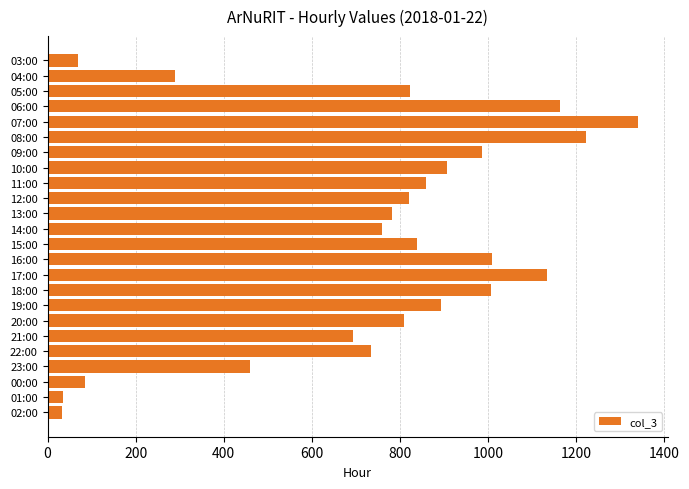

Which category has the highest value across all series?

07:00